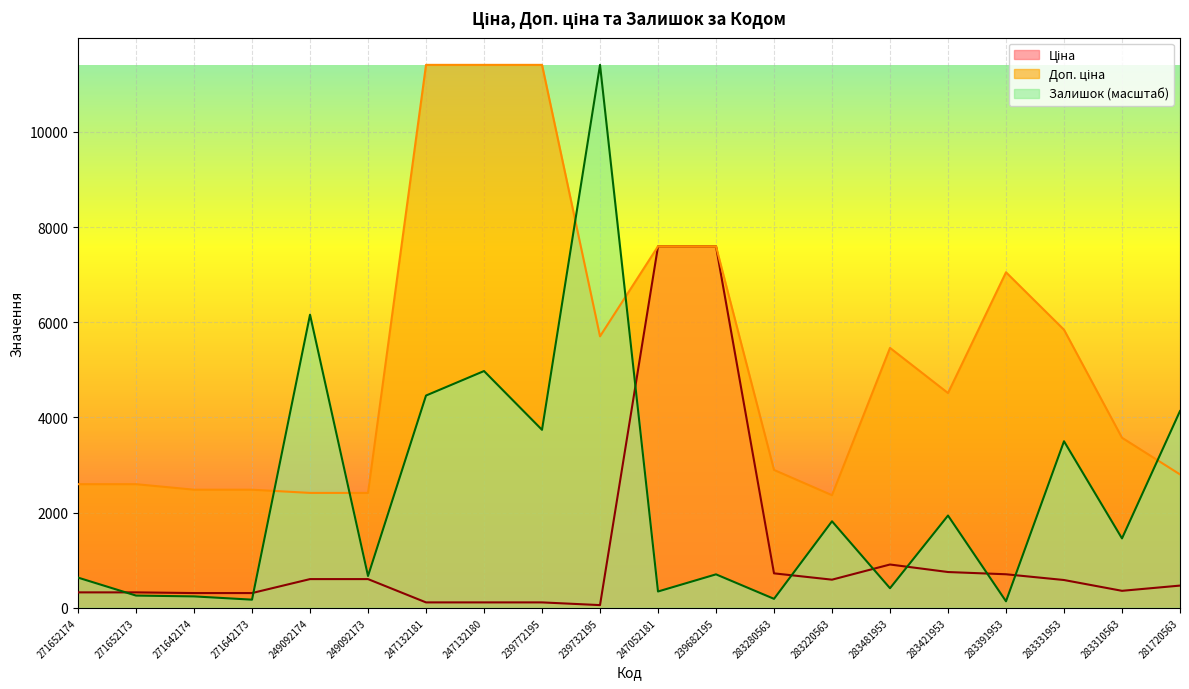

Which category has the highest value in the Залишок series?

239732195